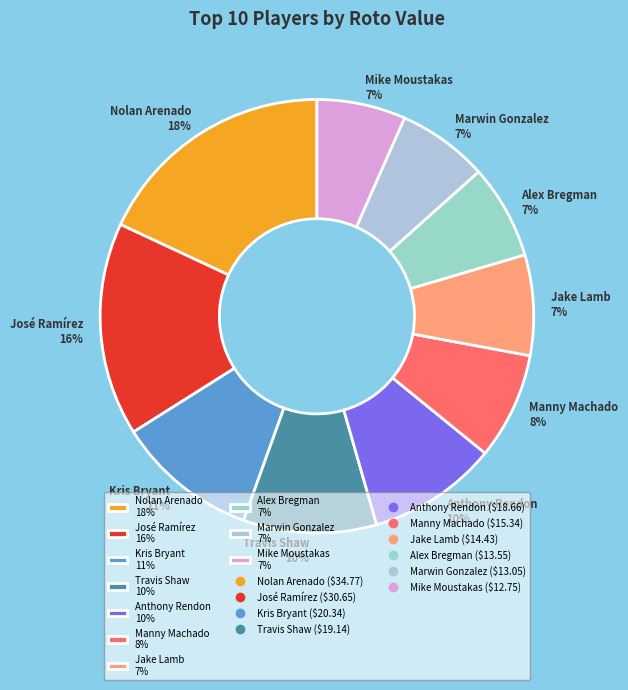

Is it true that Anthony Rendon is 10% of the pie?

True